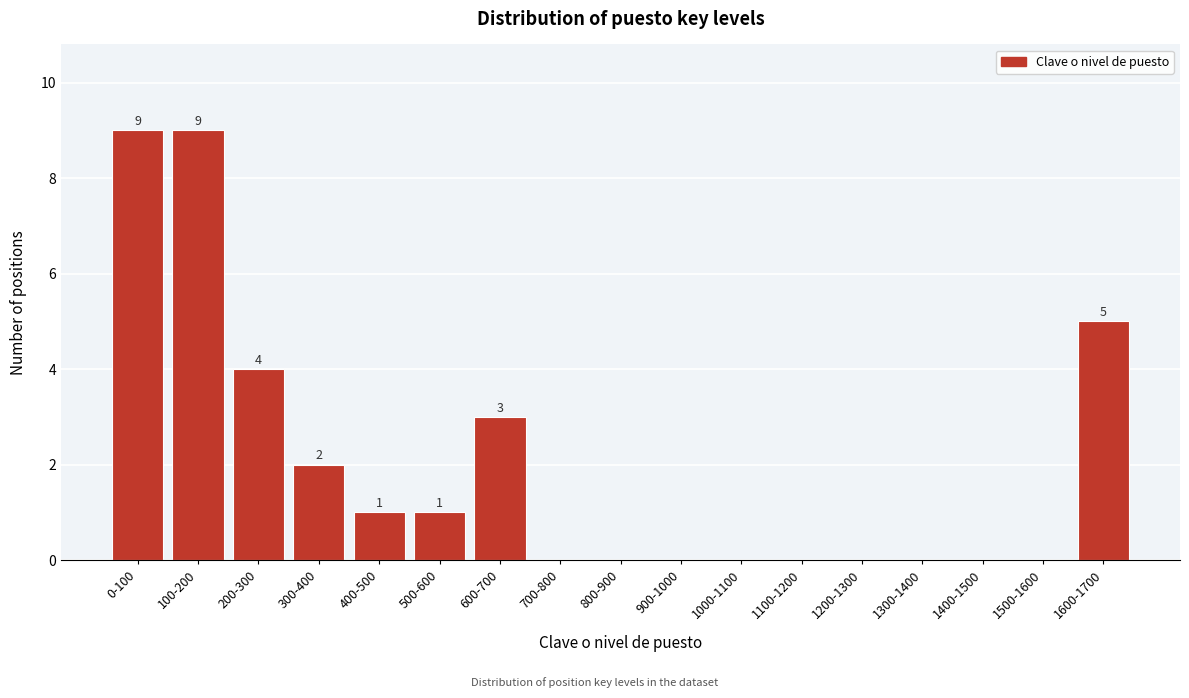

Reading left to right, what are all the values shown in this chart?

0-100=9	100-200=9	200-300=4	300-400=2	400-500=1	500-600=1	600-700=3	700-800=0	800-900=0	900-1000=0	1000-1100=0	1100-1200=0	1200-1300=0	1300-1400=0	1400-1500=0	1500-1600=0	1600-1700=5